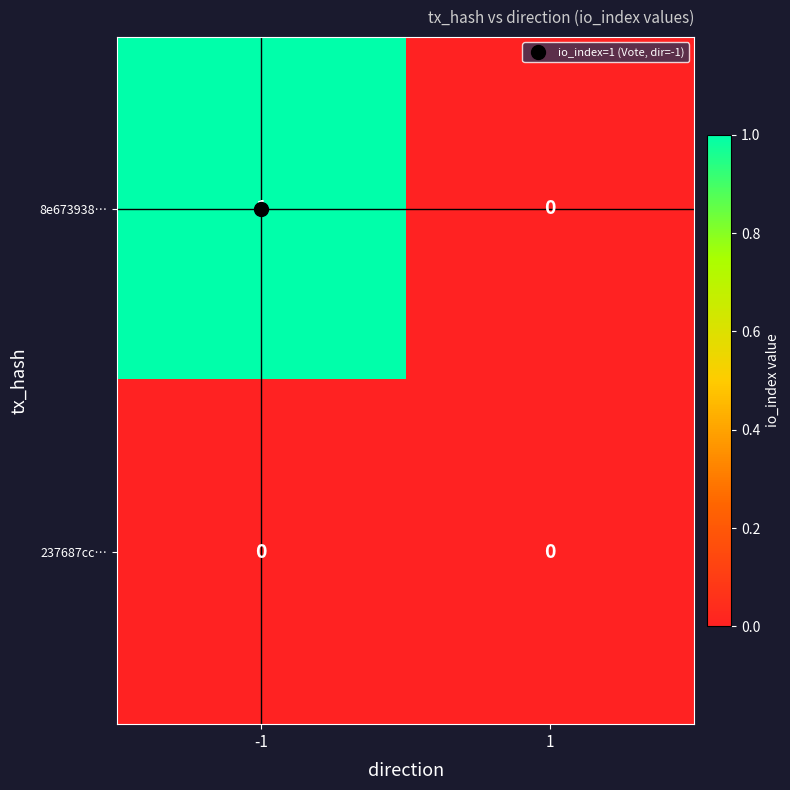

True or false: 8e673938… has a value of 1 at -1.

True